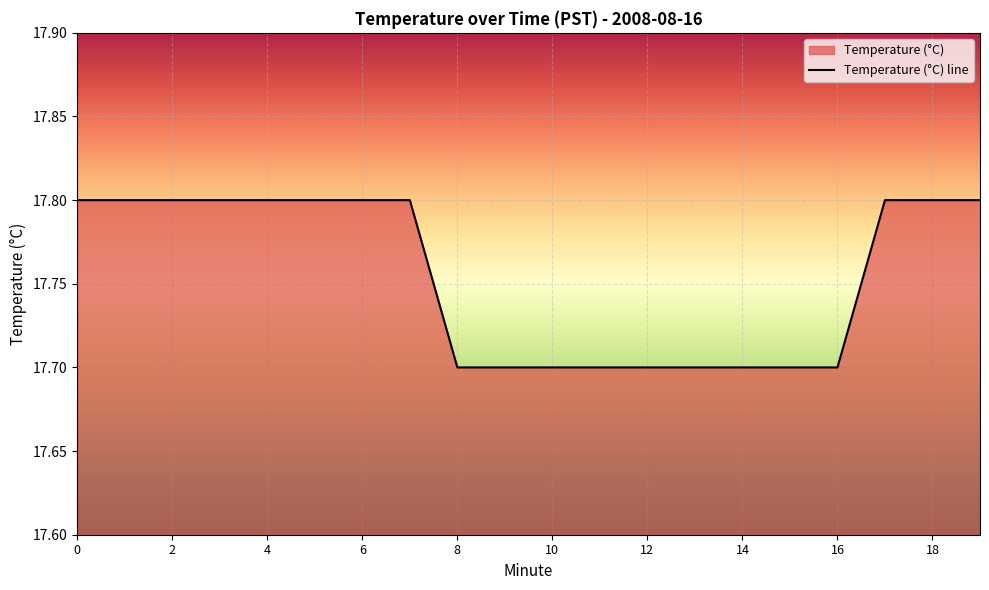

List the labels in order of value, smallest first.

8, 9, 10, 11, 12, 13, 14, 15, 16, 0, 1, 2, 3, 4, 5, 6, 7, 17, 18, 19